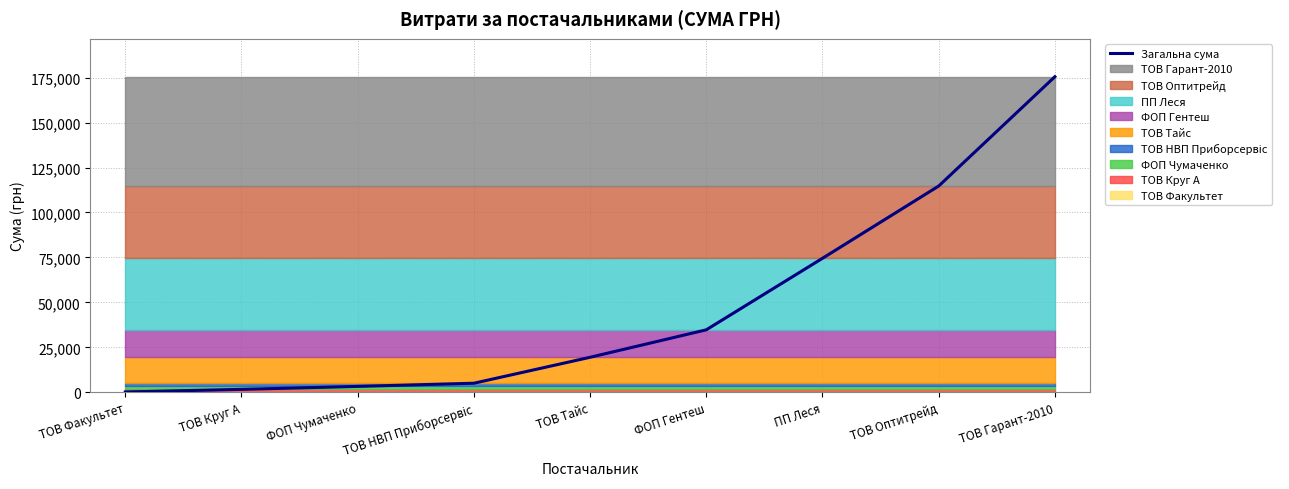

Rank the categories by value from highest to lowest.

ТОВ Гарант-2010, ТОВ Оптитрейд, ПП Леся, ФОП Гентеш, ТОВ Тайс, ТОВ НВП Приборсервіс, ФОП Чумаченко, ТОВ Круг А, ТОВ Факультет